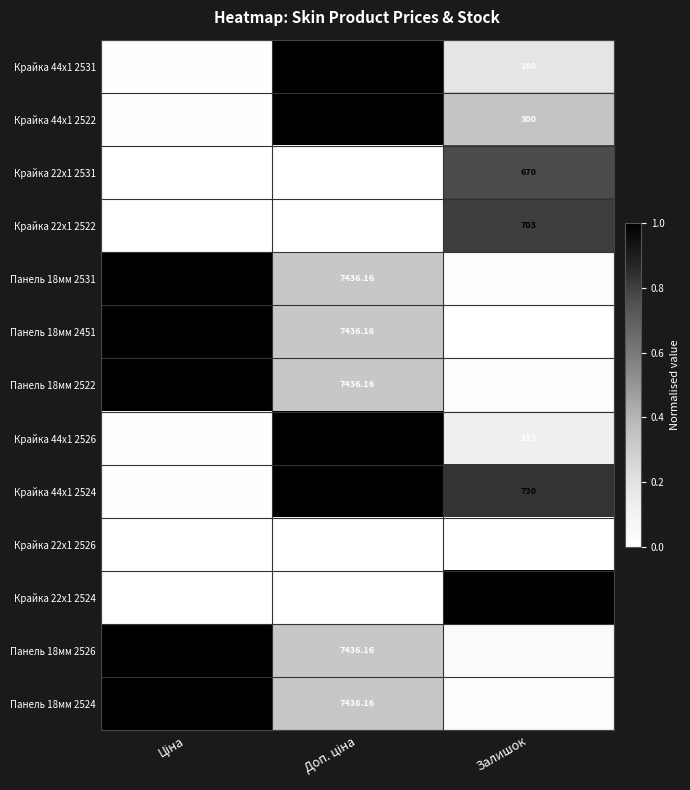

How many distinct data groups are displayed?

13